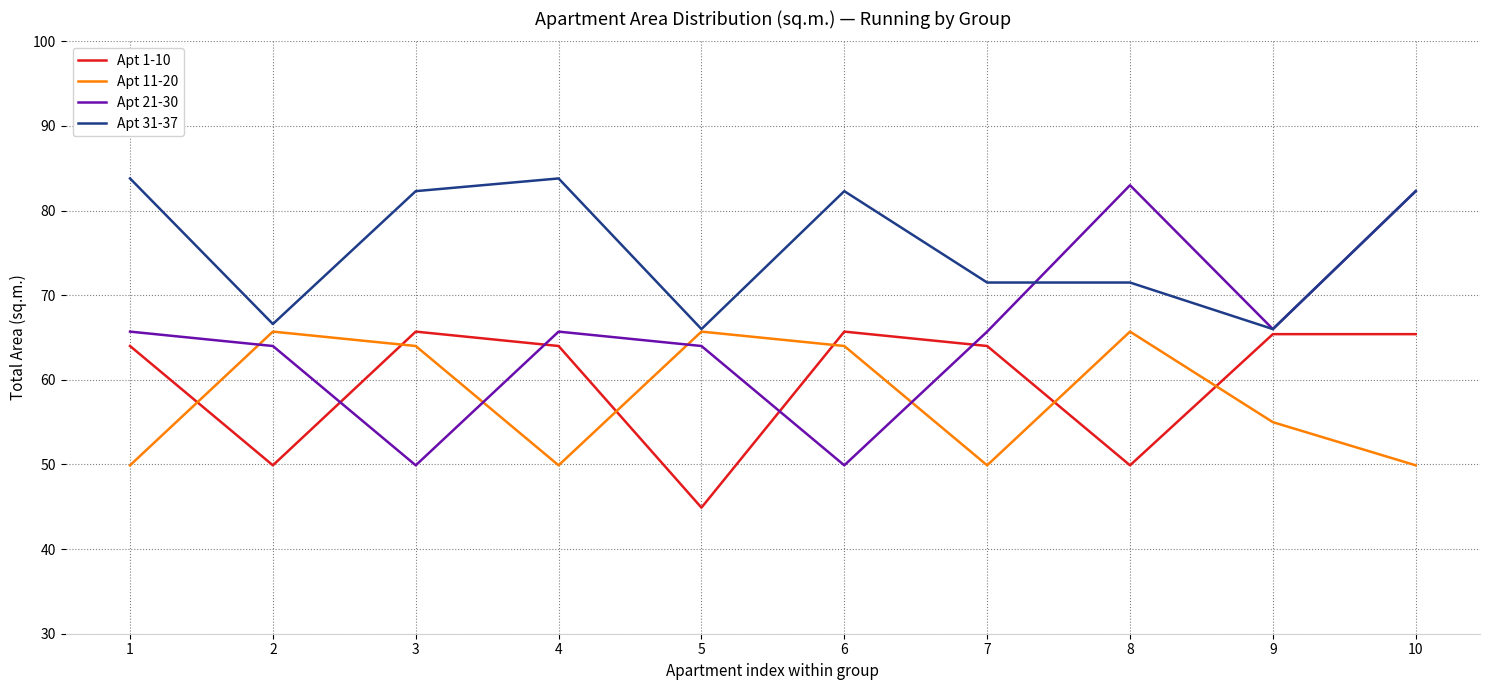

At which category does the chart reach its minimum across all series?

5